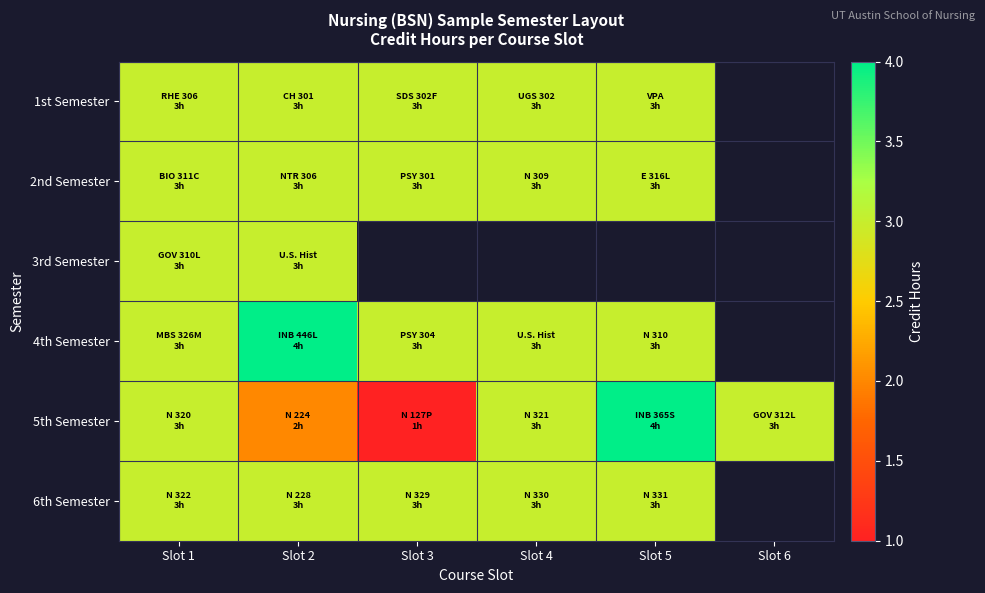

Count the number of categories in the chart.

6